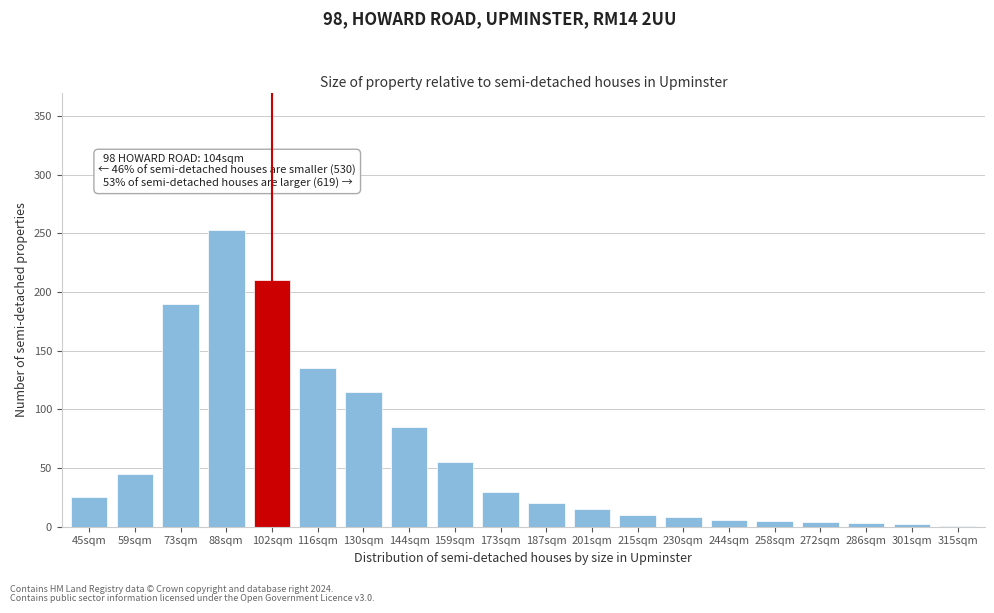

What is the sum of all values?

1217